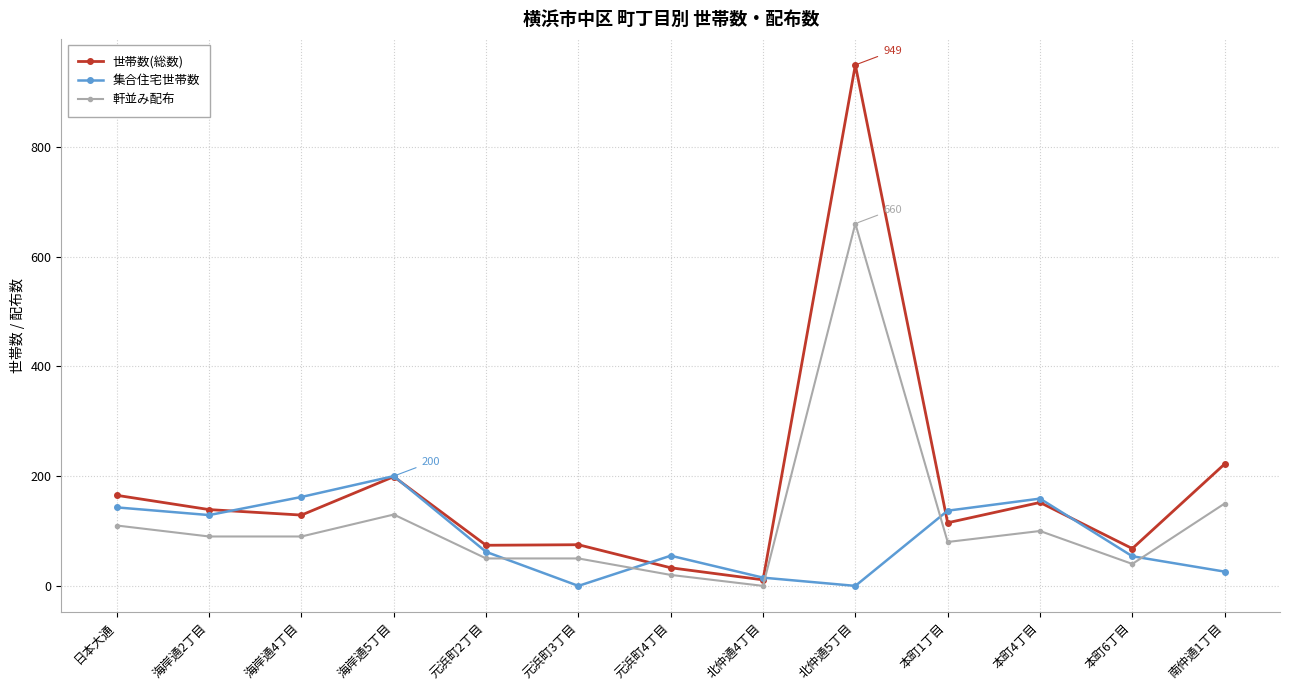

True or false: 世帯数(総数) and 軒並み配布 cross at least once.

False